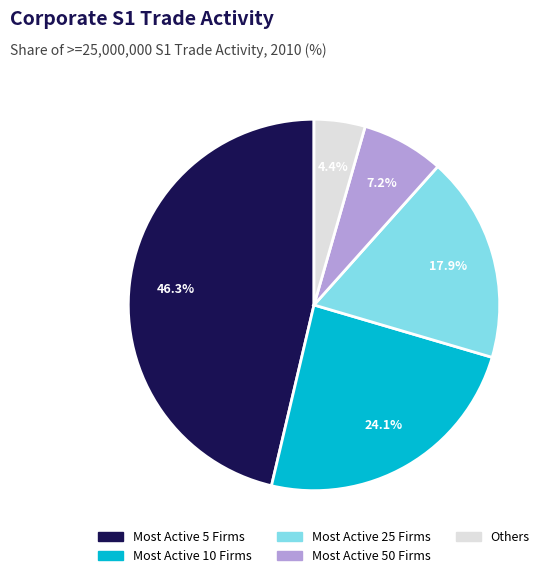

Is there a majority slice in this chart?

No